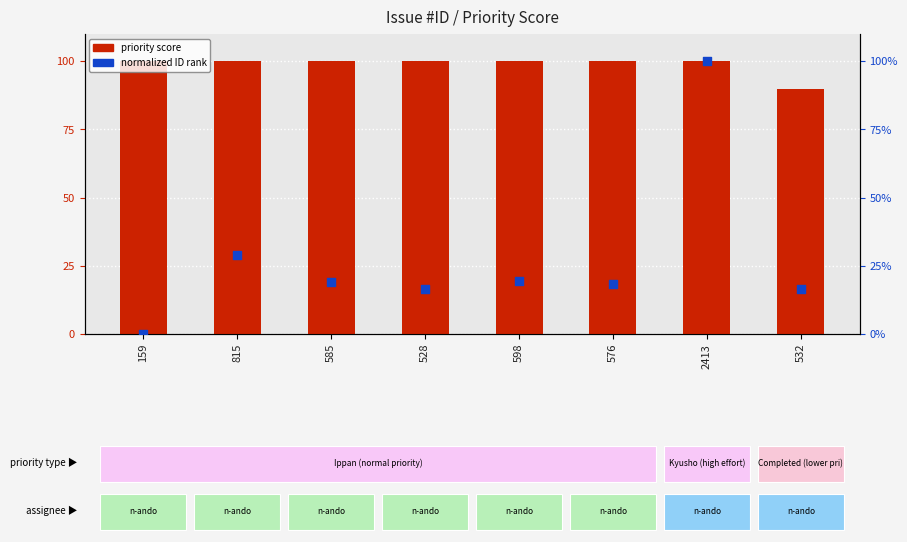

Which series contains the lowest Y value?

normalized ID (0-100%)